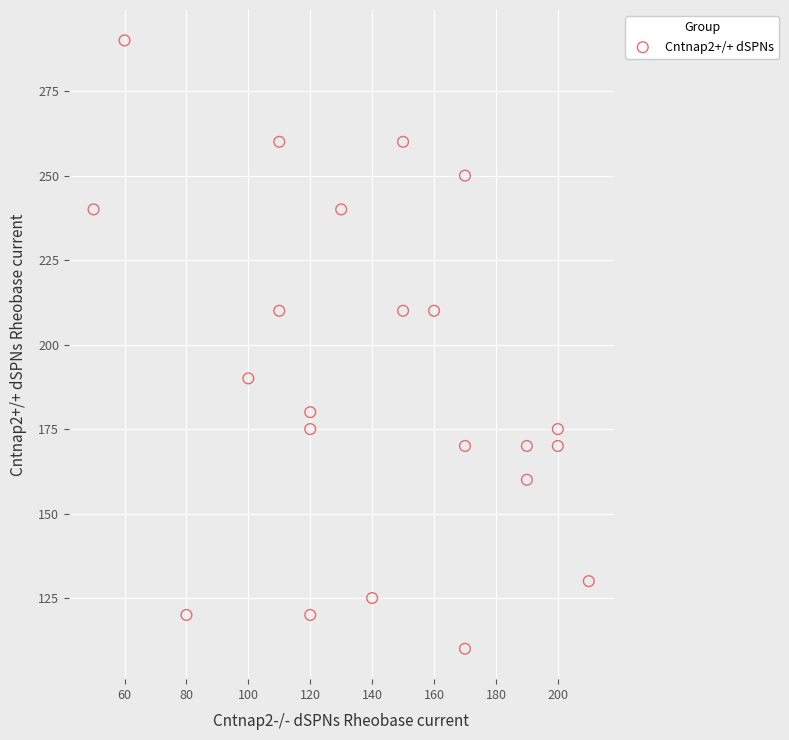

What is the range of Y values (max minus min)?

180